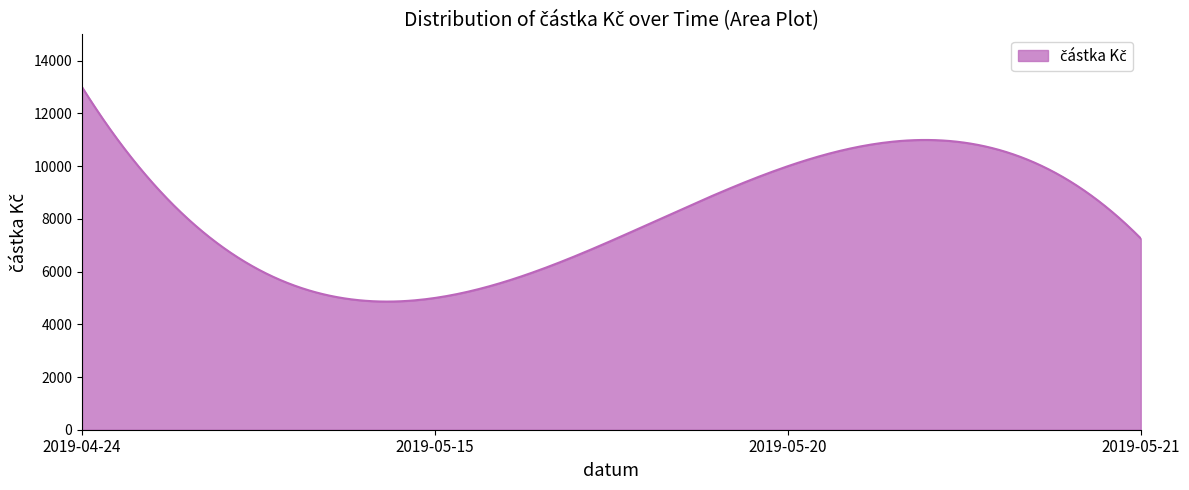

What is the difference between the maximum and minimum values?

8137.2